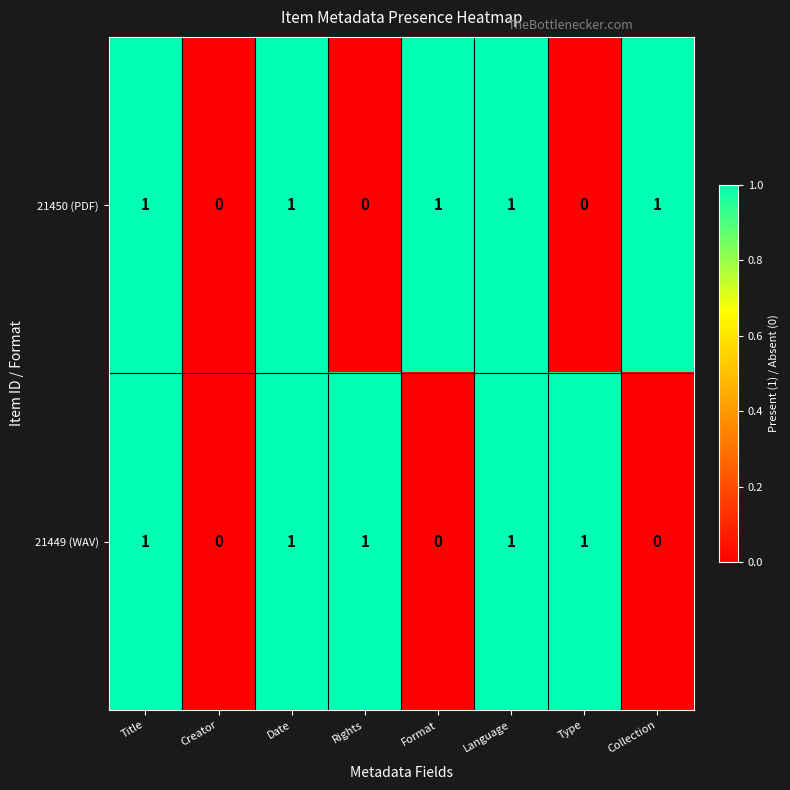

Reading right to left, what are all the values shown in this chart?

21450 (PDF): Collection=1	Type=0	Language=1	Format=1	Rights=0	Date=1	Creator=0	Title=1
21449 (WAV): Collection=0	Type=1	Language=1	Format=0	Rights=1	Date=1	Creator=0	Title=1